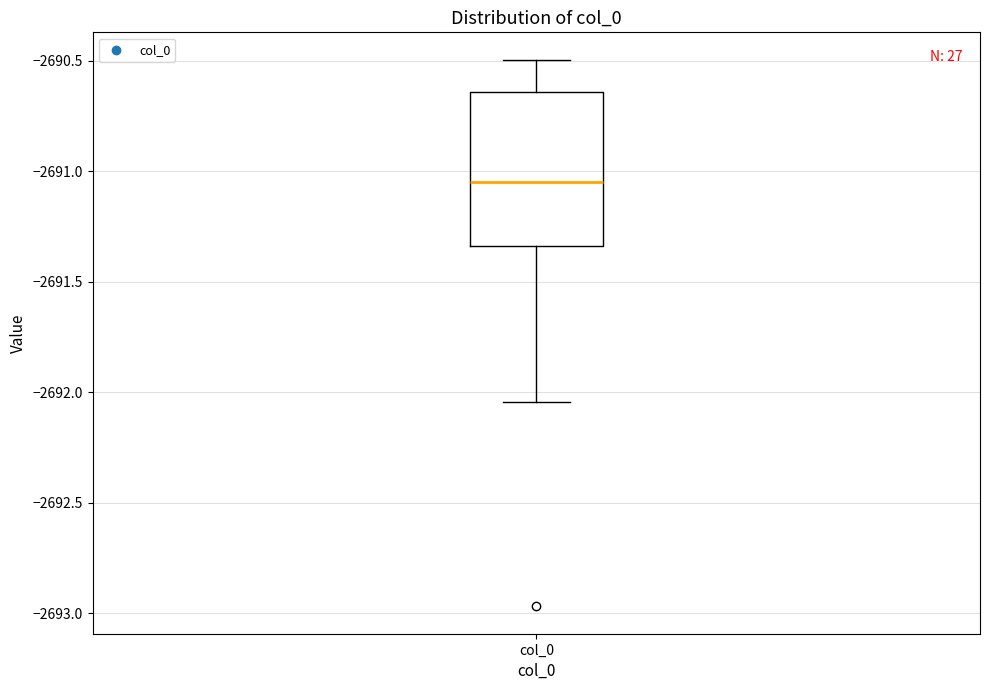

Read this box plot against the y-axis: the position of the median line, the range covered by the box, and the ends of both whiskers. The values are not printed on the chart, so give them approximately, as read against the axis.

median -2691.05, box -2691.35 to -2690.65, whiskers -2692.05 to -2690.50